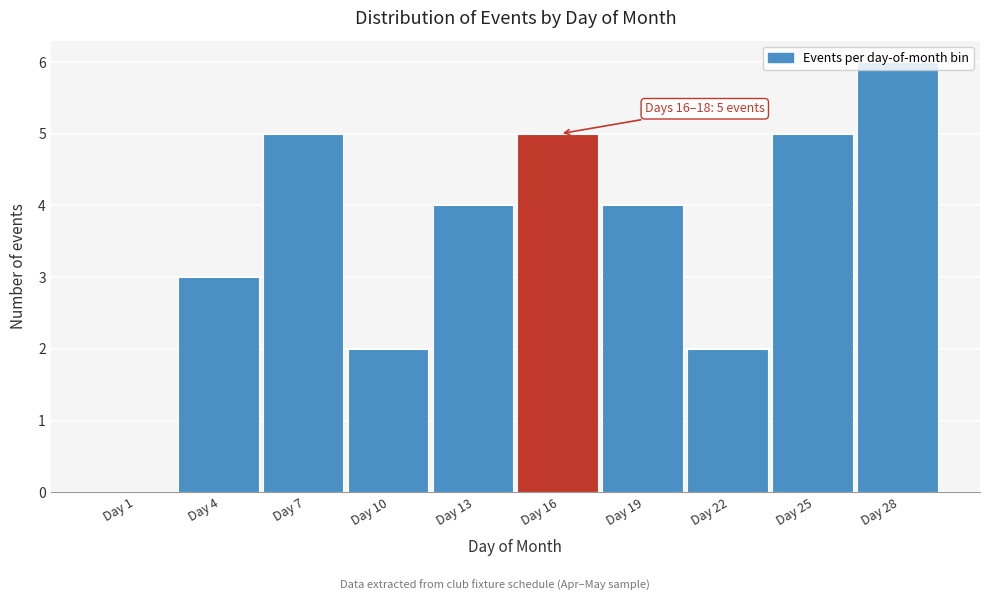

What is the sum of the values at Day 10 and Day 13?

6